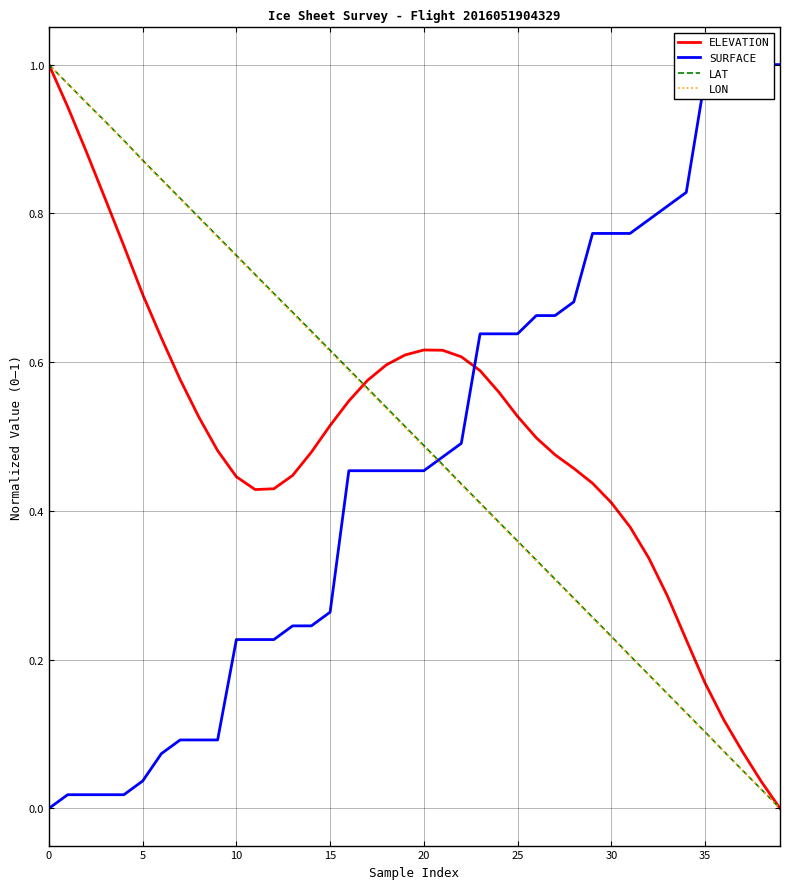

Is the value of LAT at 39 greater than the value of LON at 39?

No